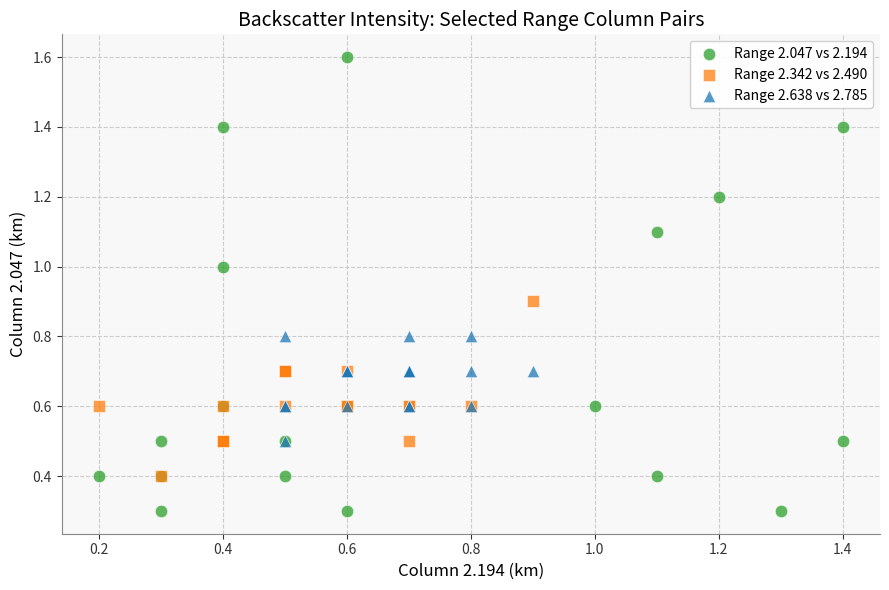

Which series has the widest spread of Y values?

Range 2.047 vs 2.194